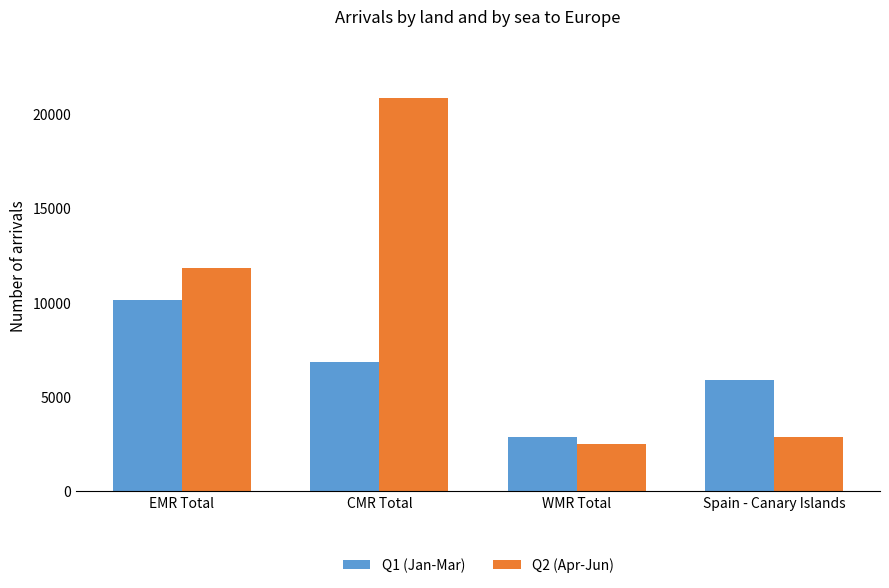

Is it true that Q1 (Jan-Mar) equals 5871 at Spain - Canary Islands?

True